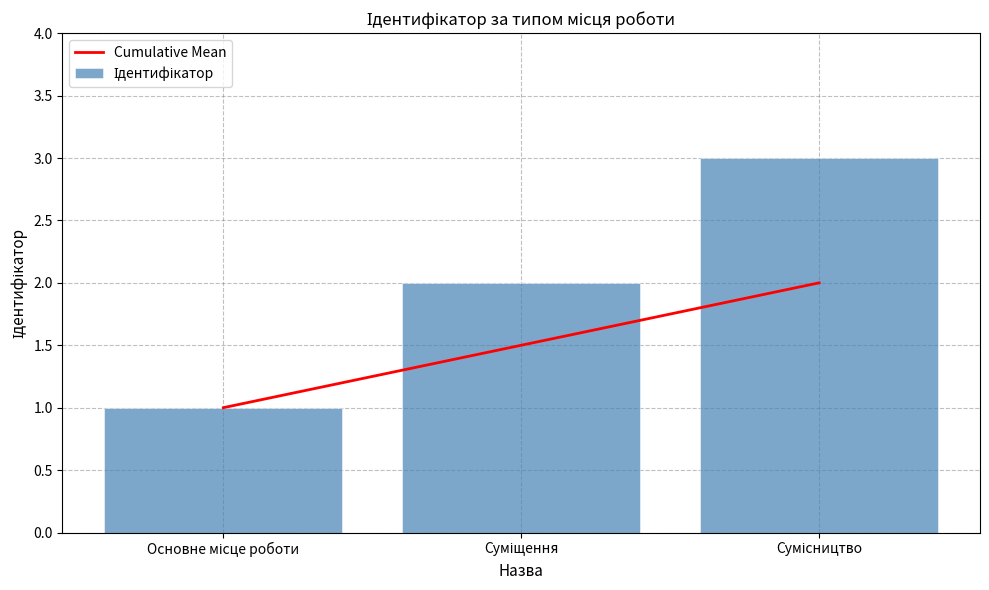

The value of Ідентифікатор at Сумісництво is 4.8. True or false?

False